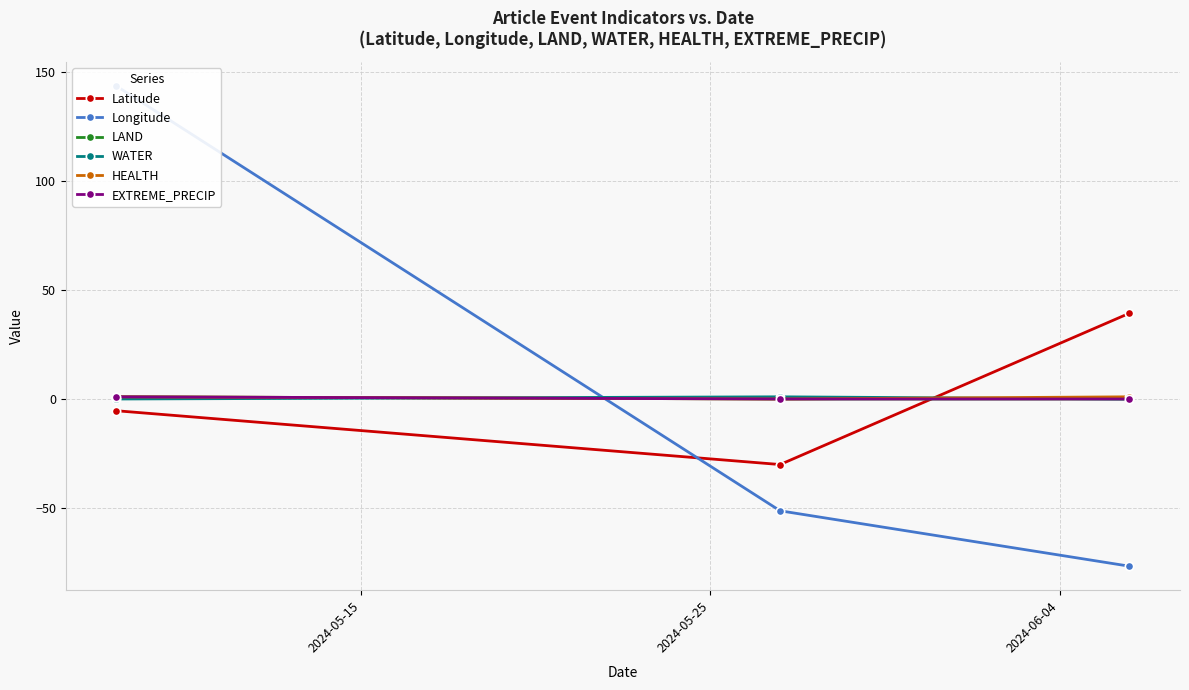

At how many categories does at least one series exceed 43?

1